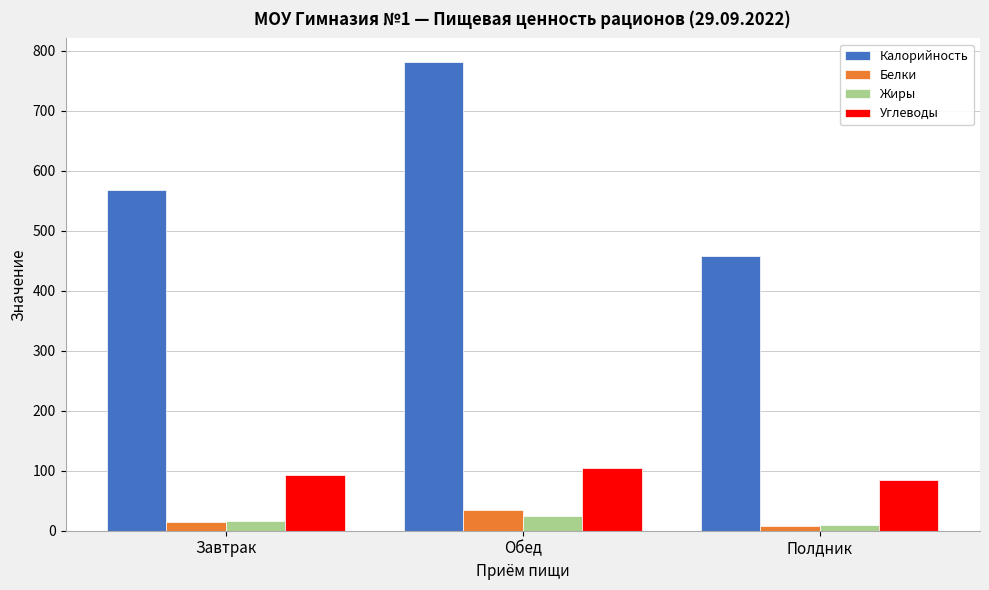

Reading left to right, what are all the values shown in this chart?

Калорийность: Завтрак=567.9	Обед=781.4	Полдник=458.4
Белки: Завтрак=14.6	Обед=35.0	Полдник=7.9
Жиры: Завтрак=15.4	Обед=25.0	Полдник=10.1
Углеводы: Завтрак=92.7	Обед=104.5	Полдник=84.6